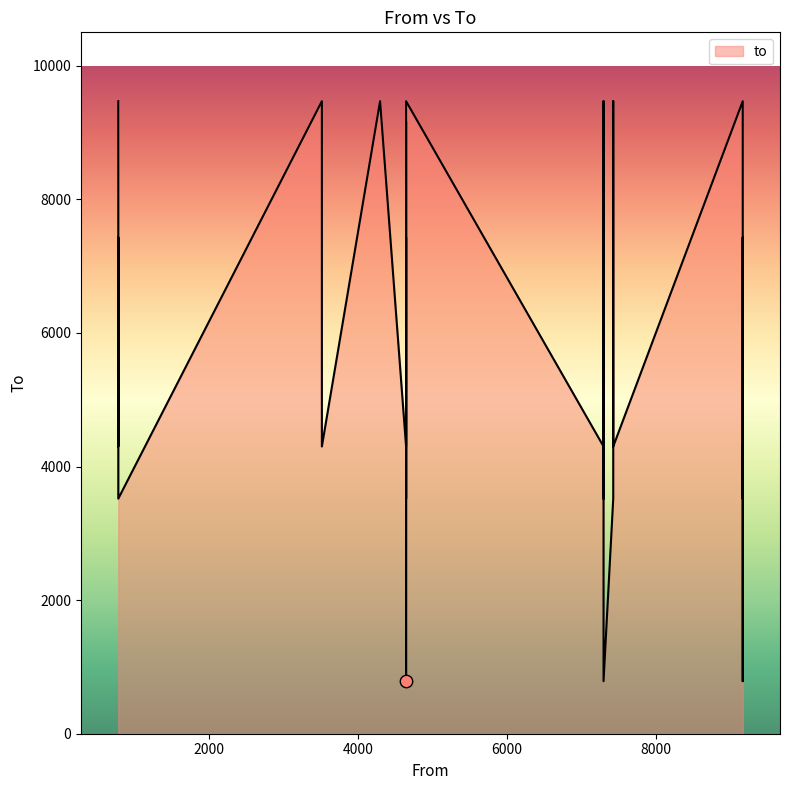

Approximately how many times larger is the value at 7299 compared to 4649?

0.1